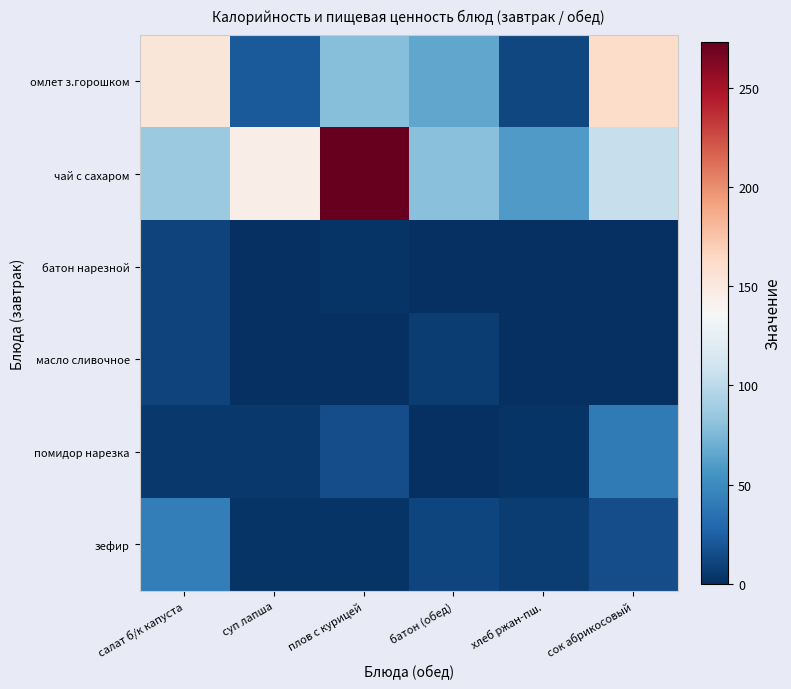

Reading left to right, what are all the values shown in this chart?

омлет з.горошком: салат б/к капуста=153.5	суп лапша=21.4	плов с курицей=78.5	батон (обед)=66.1	хлеб ржан-пш.=12.8	сок абрикосовый=161.7
чай с сахаром: салат б/к капуста=85.8	суп лапша=145.8	плов с курицей=273.2	батон (обед)=79.0	хлеб ржан-пш.=59.0	сок абрикосовый=105.6
батон нарезной: салат б/к капуста=9.7	суп лапша=0.1	плов с курицей=2.3	батон (обед)=0.1	хлеб ржан-пш.=0.7	сок абрикосовый=0.4
масло сливочное: салат б/к капуста=10.6	суп лапша=0.0	плов с курицей=0.9	батон (обед)=7.3	хлеб ржан-пш.=0.1	сок абрикосовый=0.1
помидор нарезка: салат б/к капуста=4.8	суп лапша=5.2	плов с курицей=15.4	батон (обед)=0.1	хлеб ржан-пш.=2.3	сок абрикосовый=39.9
зефир: салат б/к капуста=42.5	суп лапша=2.5	плов с курицей=2.9	батон (обед)=10.7	хлеб ржан-пш.=7.0	сок абрикосовый=15.5